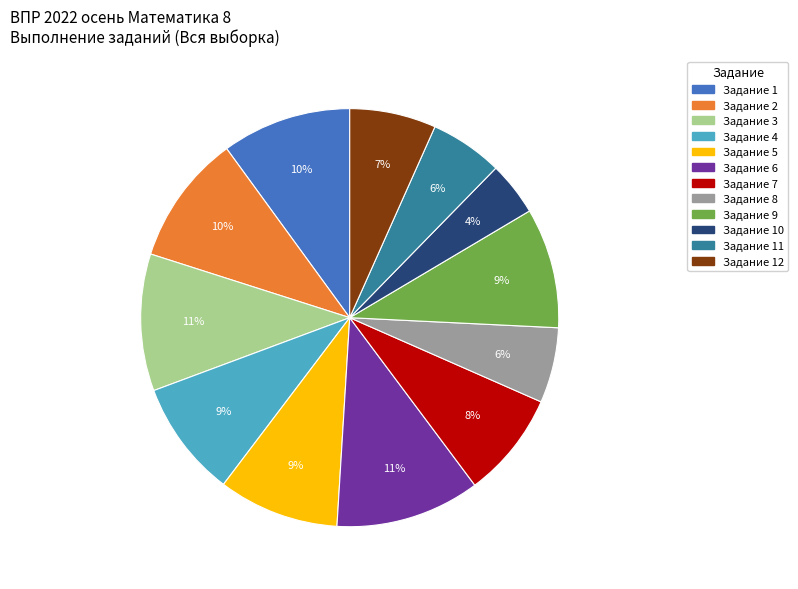

To the nearest percent, what is the difference between the largest and smallest slice percentages?

7%